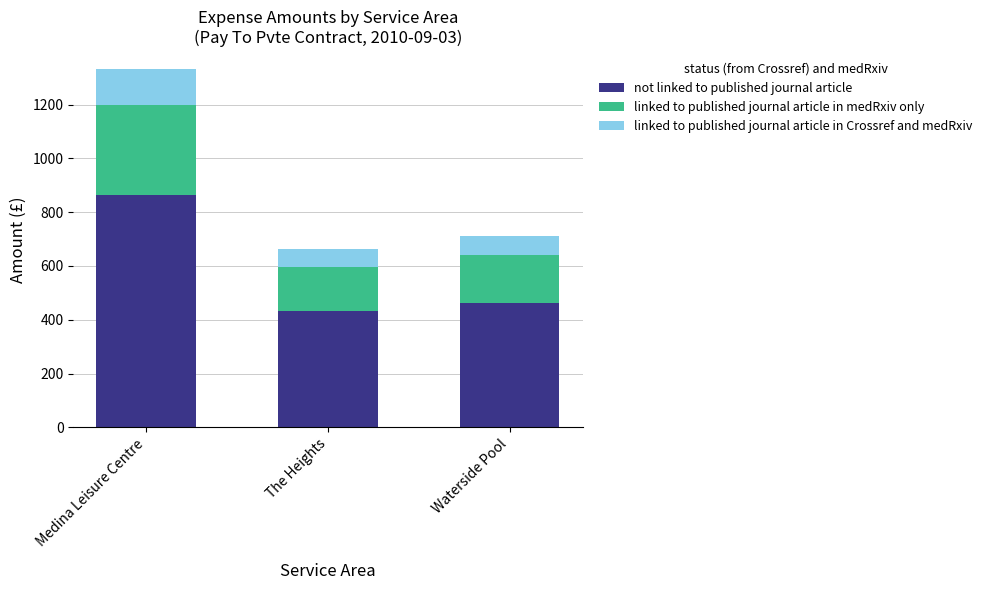

What is the total value across all series at Medina Leisure Centre?

1331.8